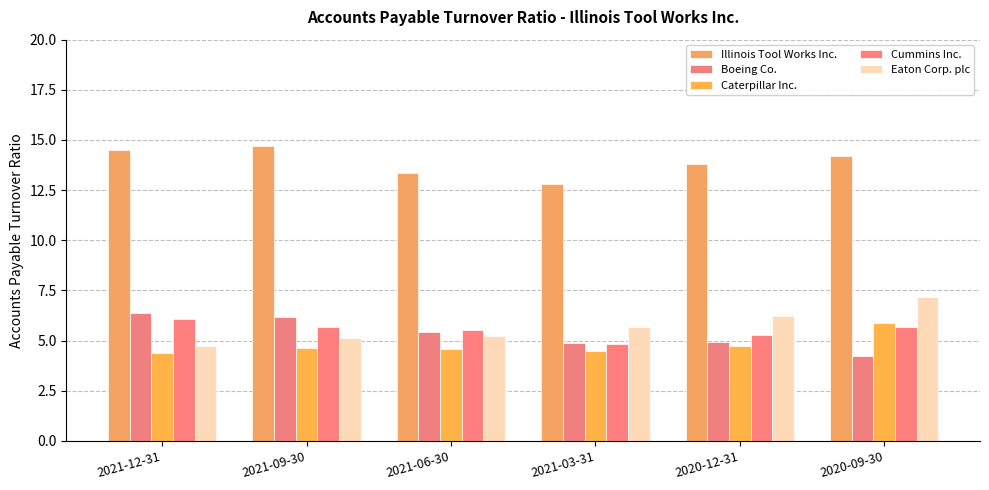

The value of Eaton Corp. plc at 2021-12-31 is 4.8. True or false?

True